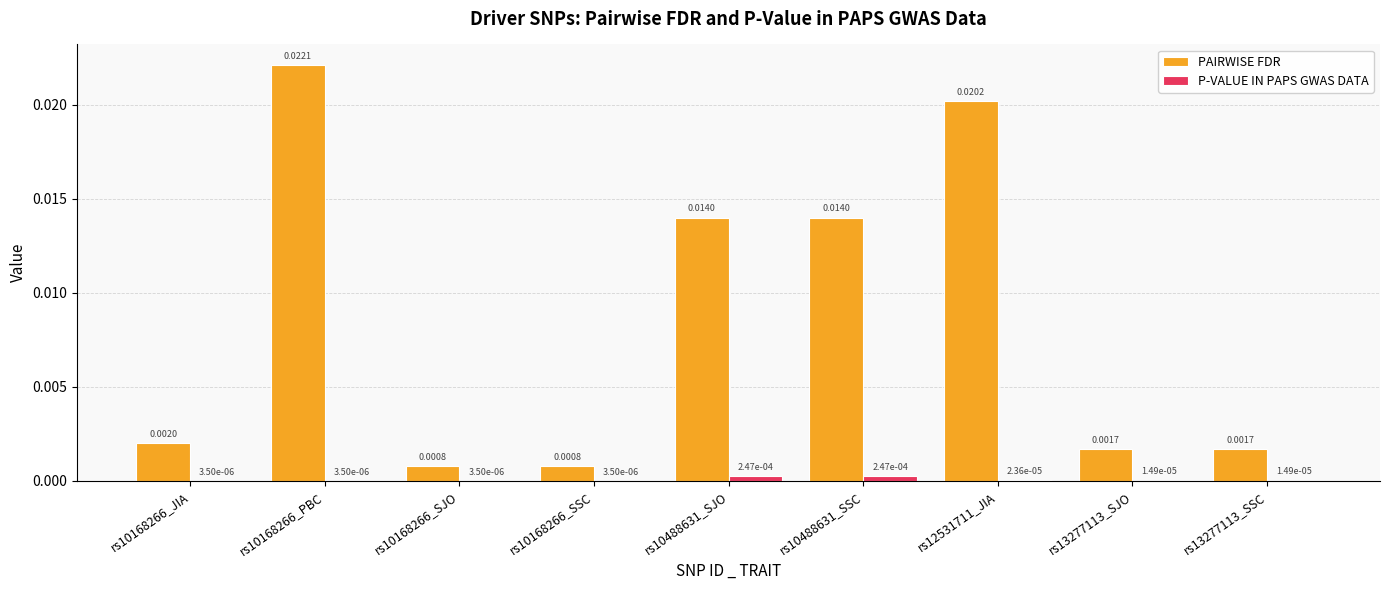

Which series has the largest total across all categories?

PAIRWISE FDR